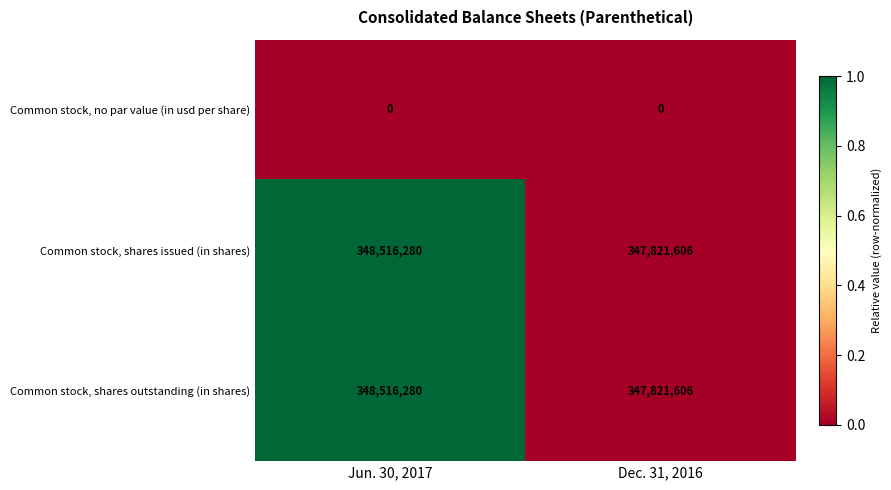

Rank the categories by Common stock, shares issued (in shares) value from lowest to highest.

Dec. 31, 2016, Jun. 30, 2017